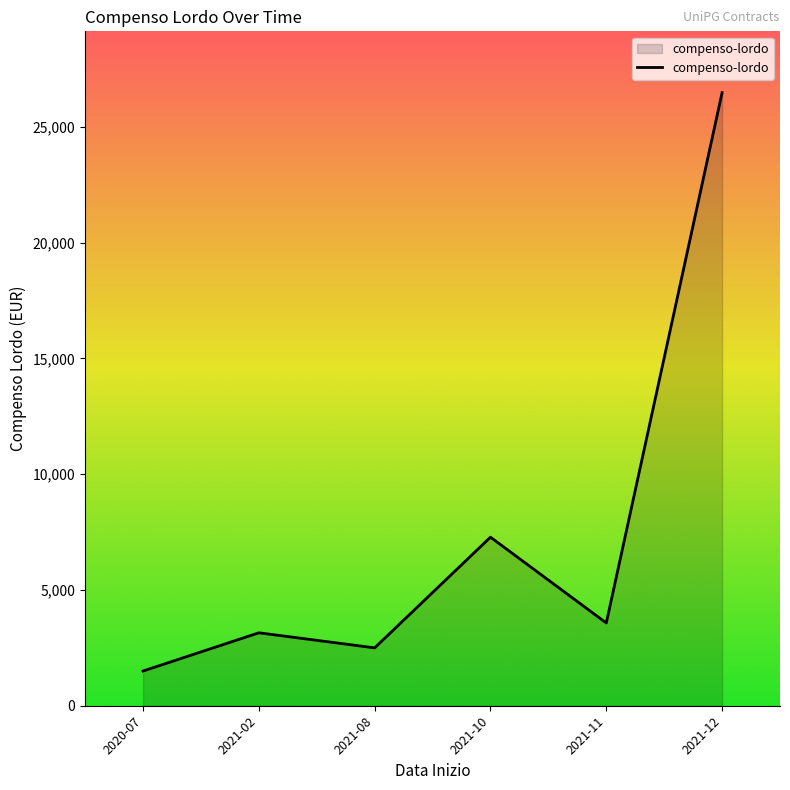

Rank the categories by value from highest to lowest.

2021-12, 2021-10, 2021-11, 2021-02, 2021-08, 2020-07